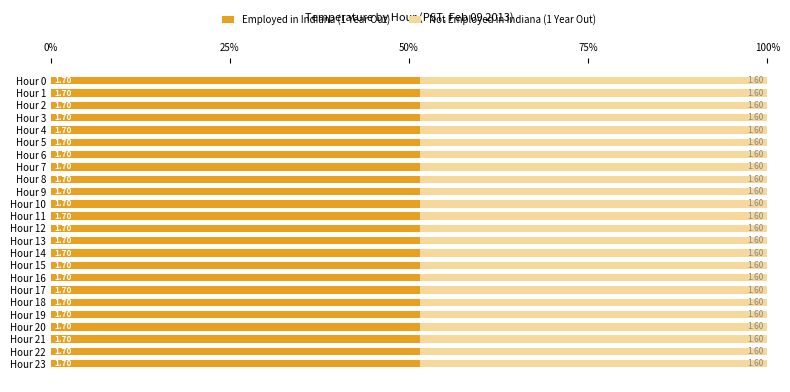

Rank the series by their maximum value, from lowest to highest.

Not Employed in Indiana (1 Year Out), Employed in Indiana (1 Year Out)